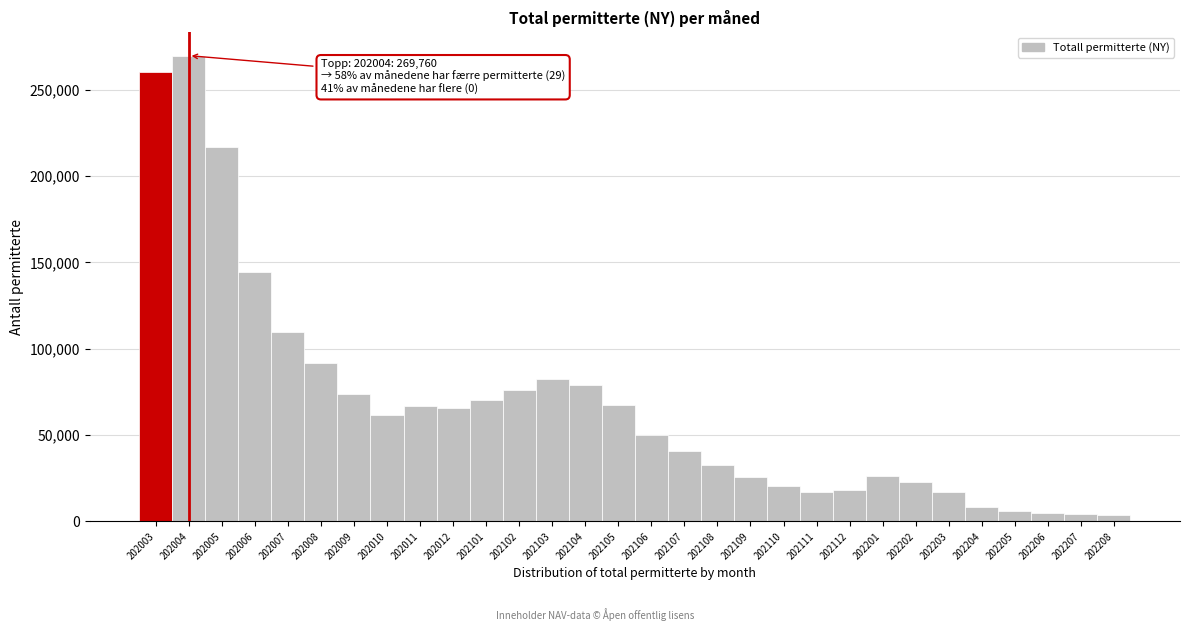

True or false: the data shows 114972 at 202104.

False